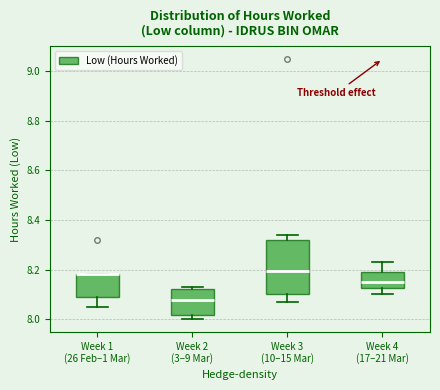

Where does the median line of the box for Week 3 (10–15 Mar) sit on the y-axis? The values are not printed on the chart, so give them approximately, as read against the axis.

8.20